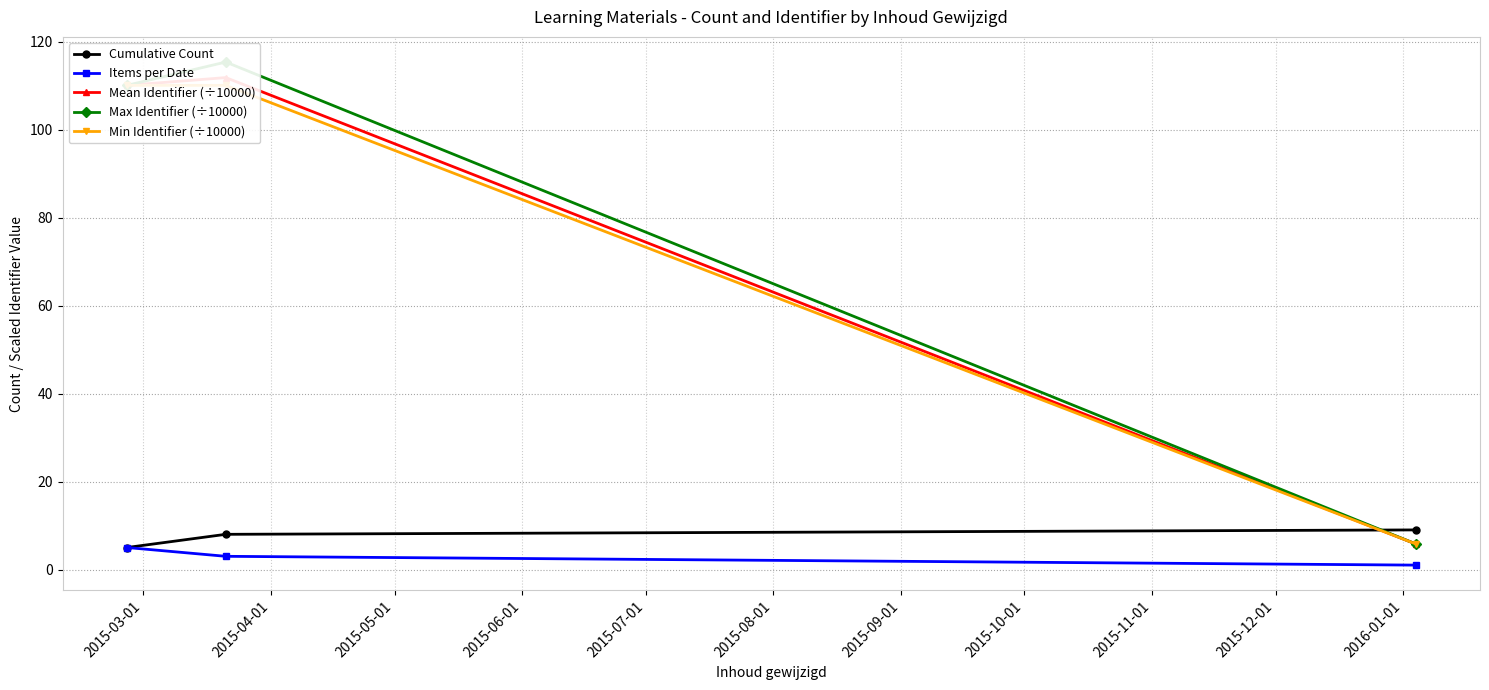

What is the minimum value for Max Identifier (÷10000)?

5.8